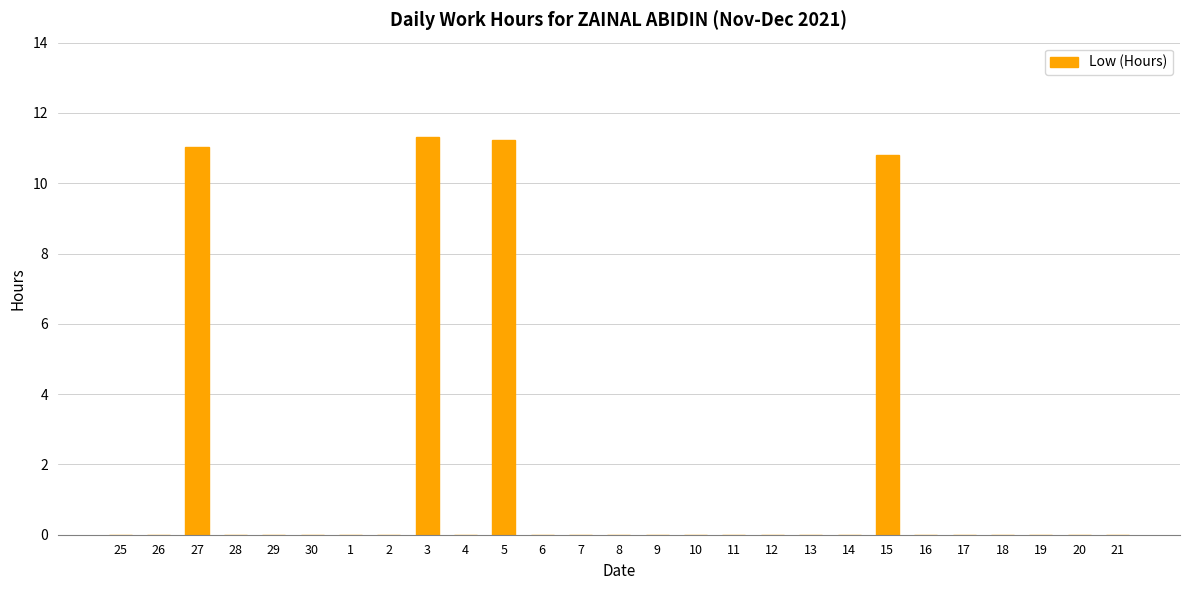

What is the sum of all values?

44.4